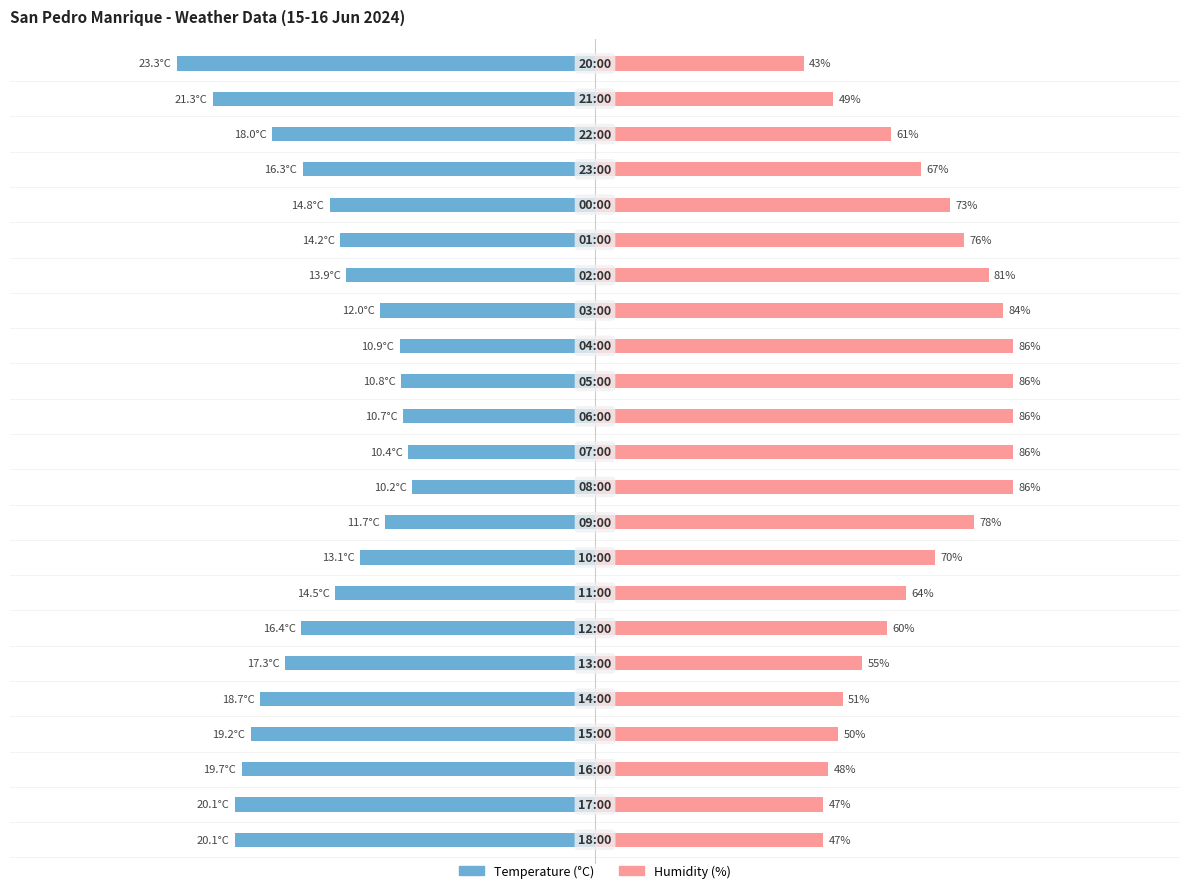

Between 9 and 22, which series saw the biggest shift?

Temperature (C)